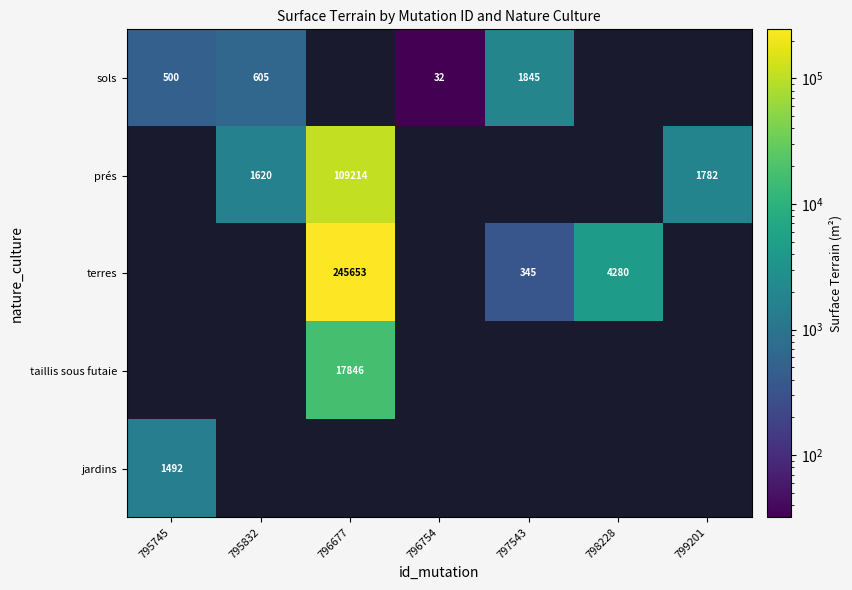

The sols series shows 832 at 795745. True or false?

False